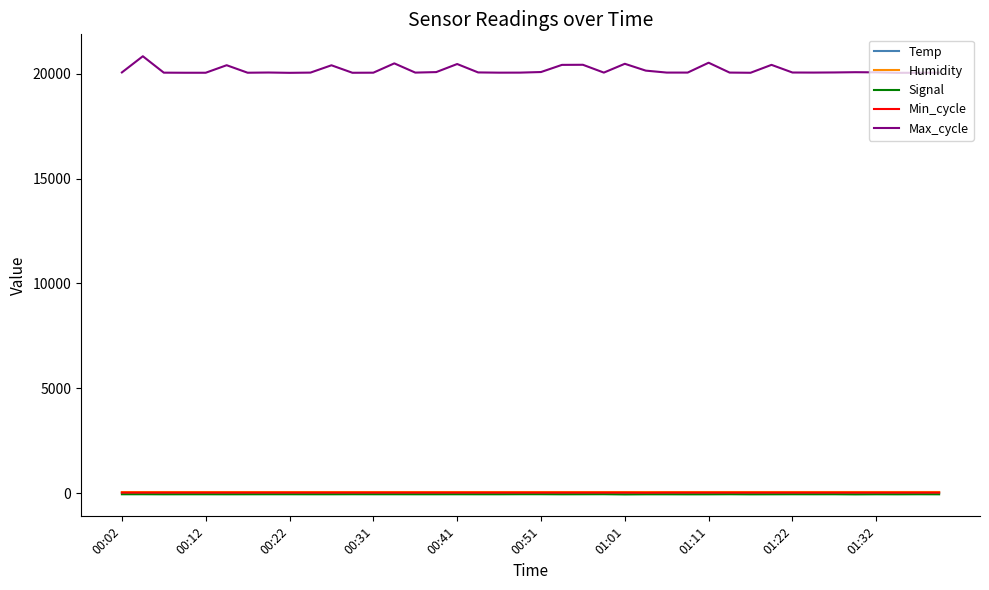

True or false: Max_cycle and Humidity intersect in this chart.

False